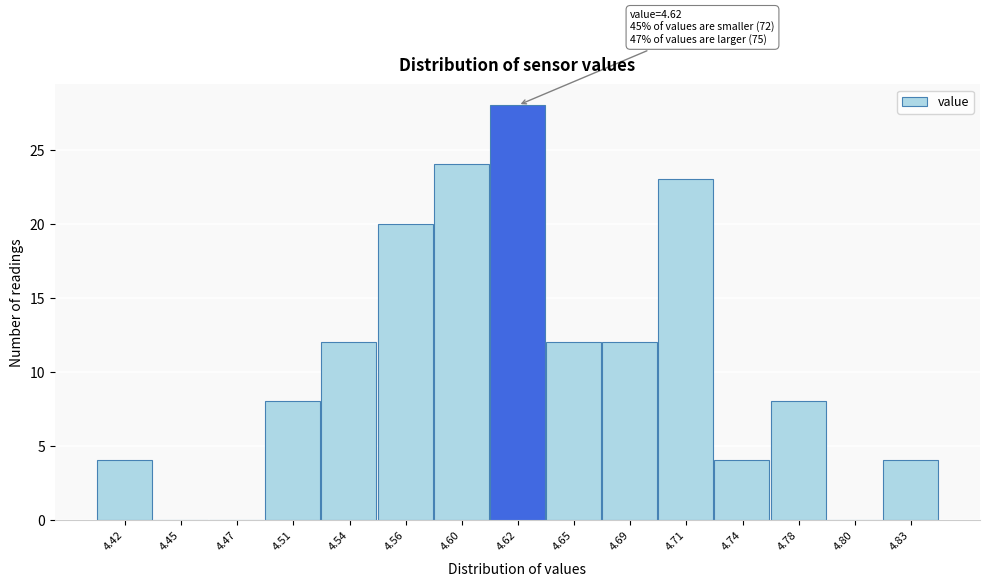

Reading left to right, list all the values displayed in this chart.

4.42=4	4.45=0	4.47=0	4.51=8	4.54=12	4.56=20	4.60=24	4.62=28	4.65=12	4.69=12	4.71=23	4.74=4	4.78=8	4.80=0	4.83=4